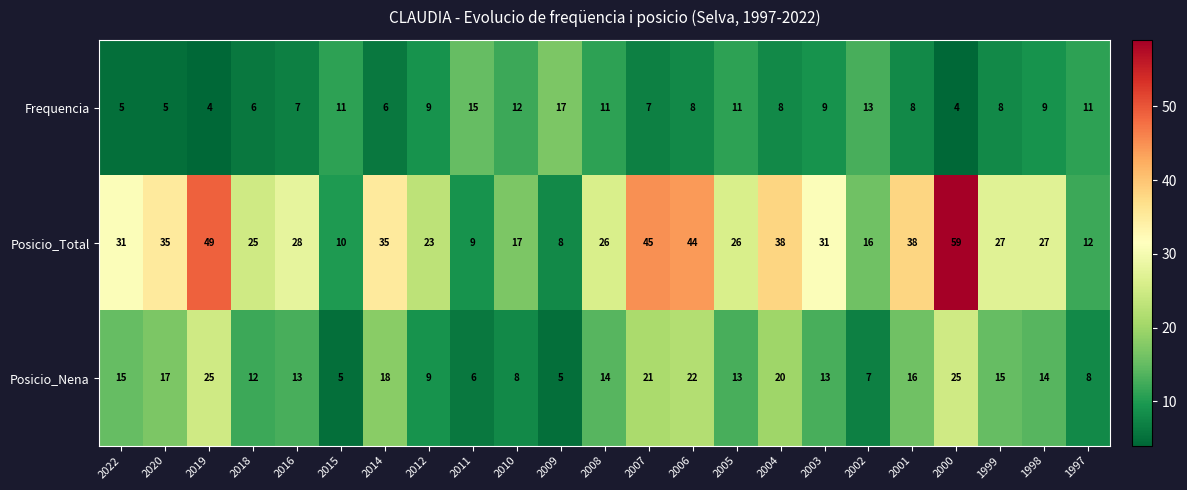

The value of Posicio_Nena at 2005 is 9. True or false?

False